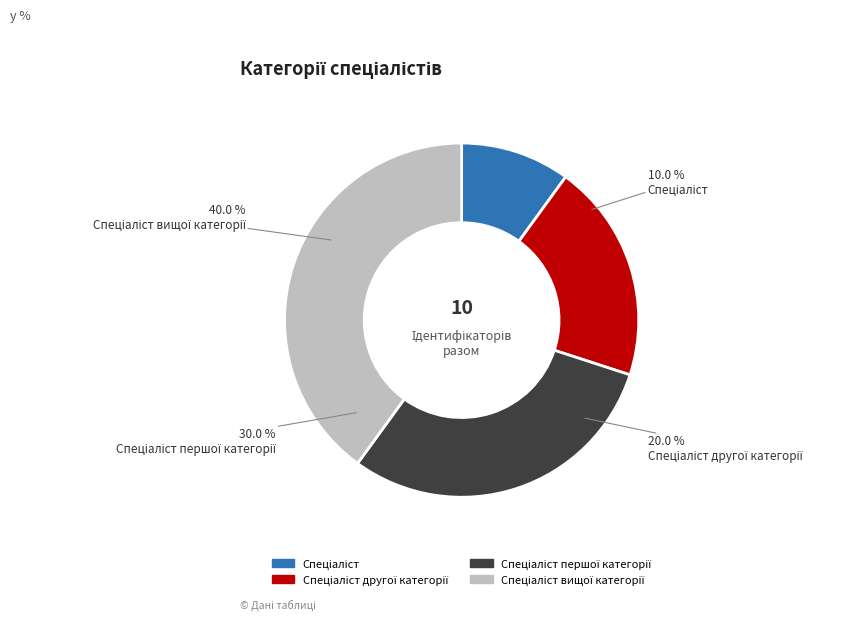

What percentage is the Спеціаліст першої категорії slice, to the nearest percent?

30%